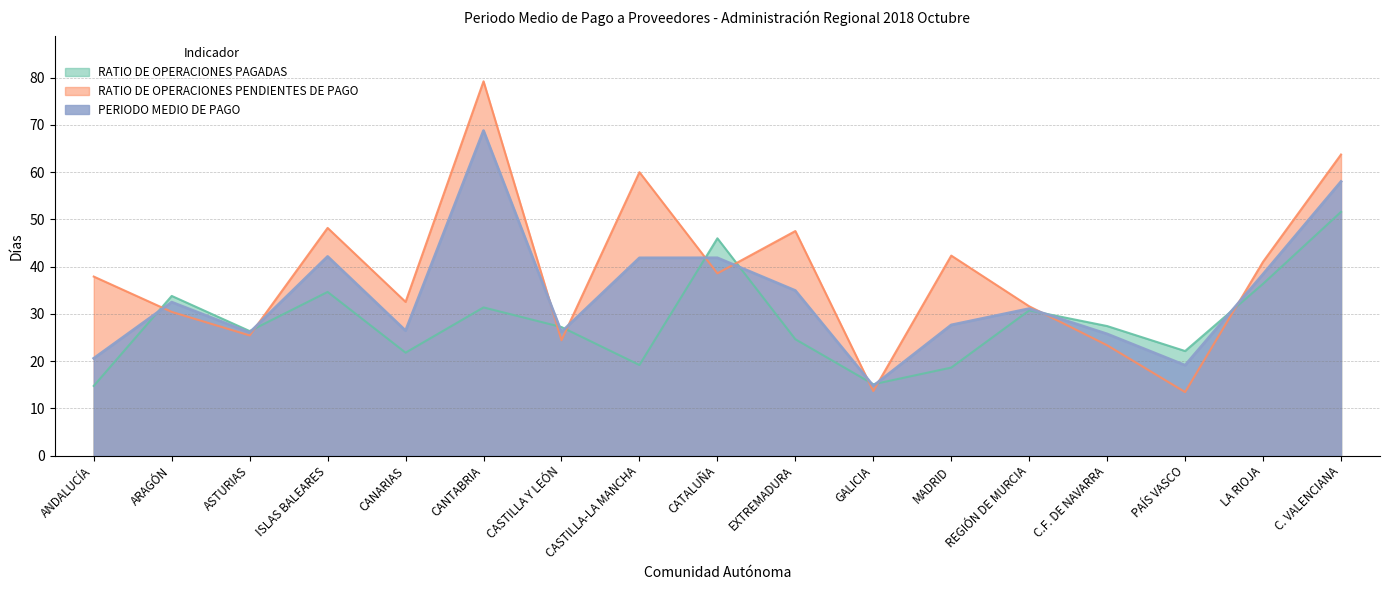

How many values in the PERIODO MEDIO DE PAGO series are below 31?

8